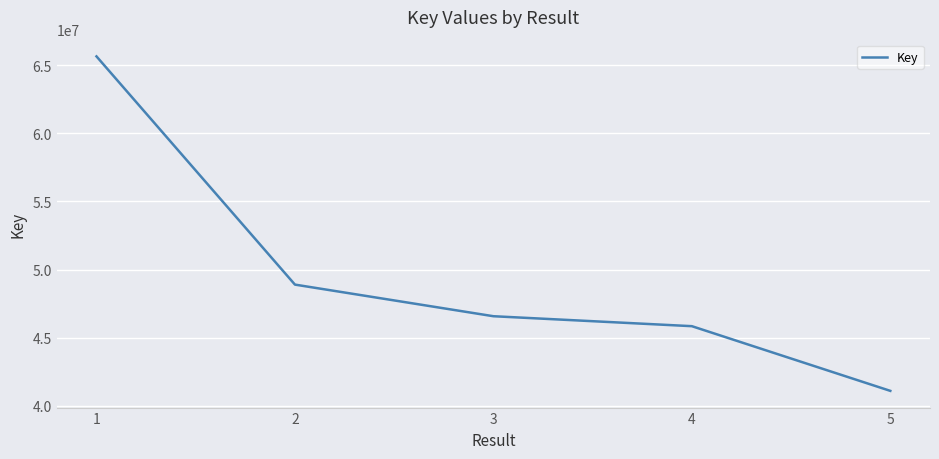

At which label does the data first exceed 46569623?

1